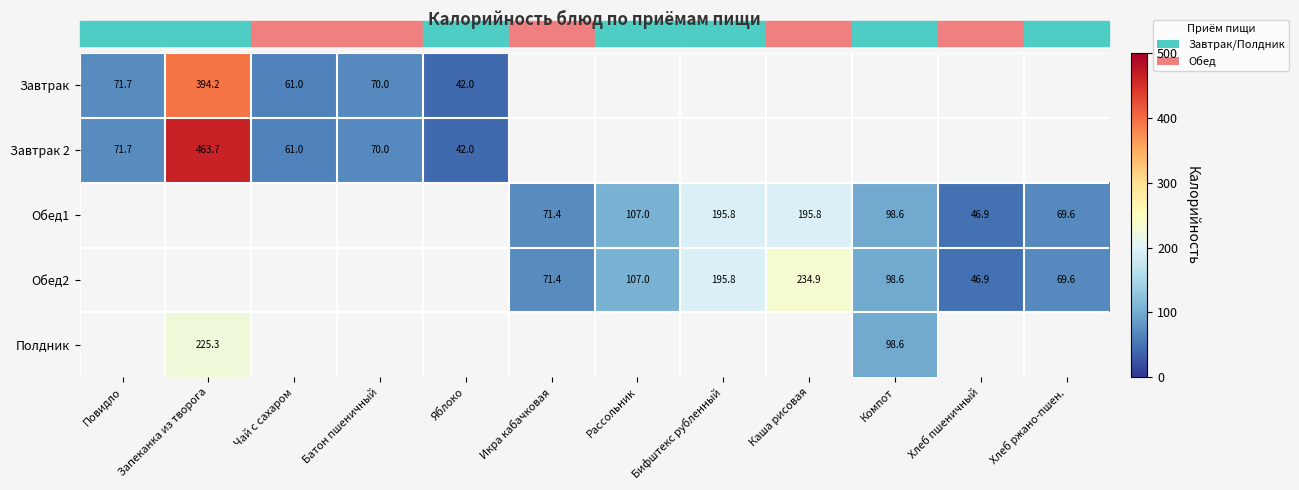

The Обед1 series shows 10.7 at Хлеб пшеничный. True or false?

False